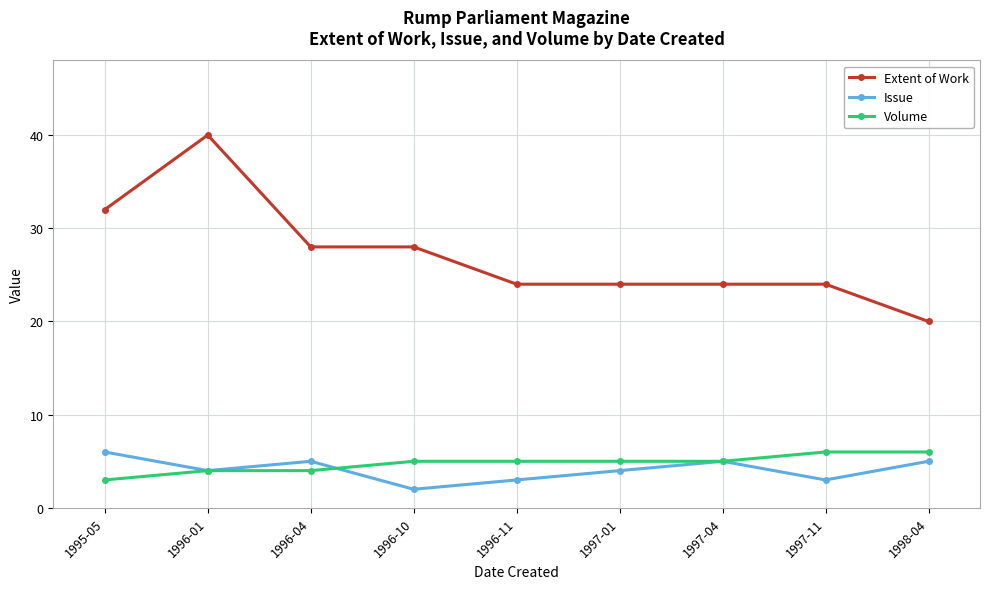

What value does the Issue series have at 1998-04?

5